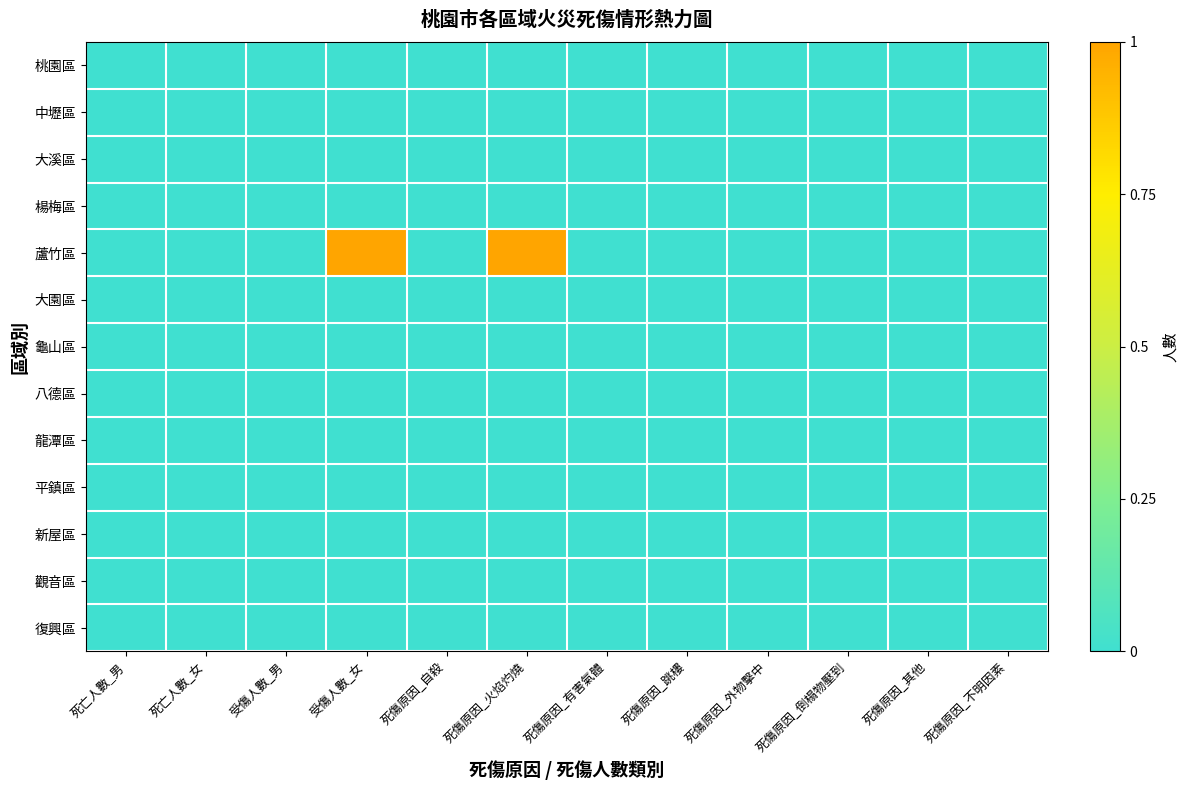

Count the number of categories in the chart.

12